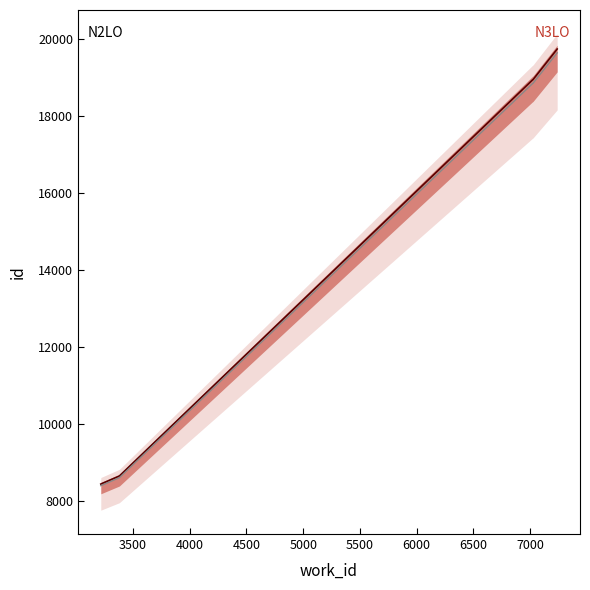

Reading left to right, transcribe all the data shown in this chart.

work_id: 3216	3216	3216	3216	3216	3380	7021	7024	7238
id: 8446	8447	8449	8451	8453	8658	18935	18939	19736